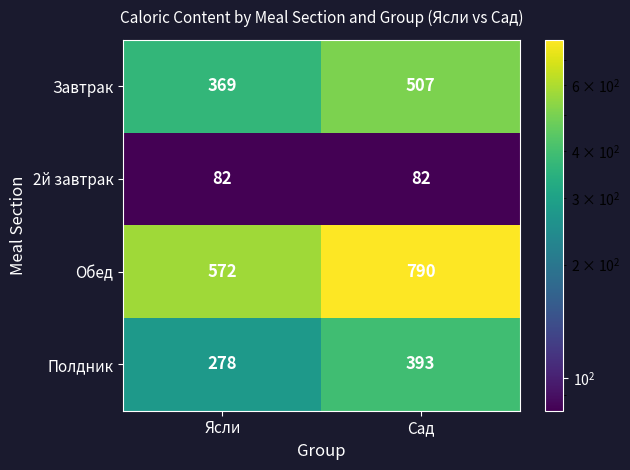

Which category has the highest value across all series?

Сад